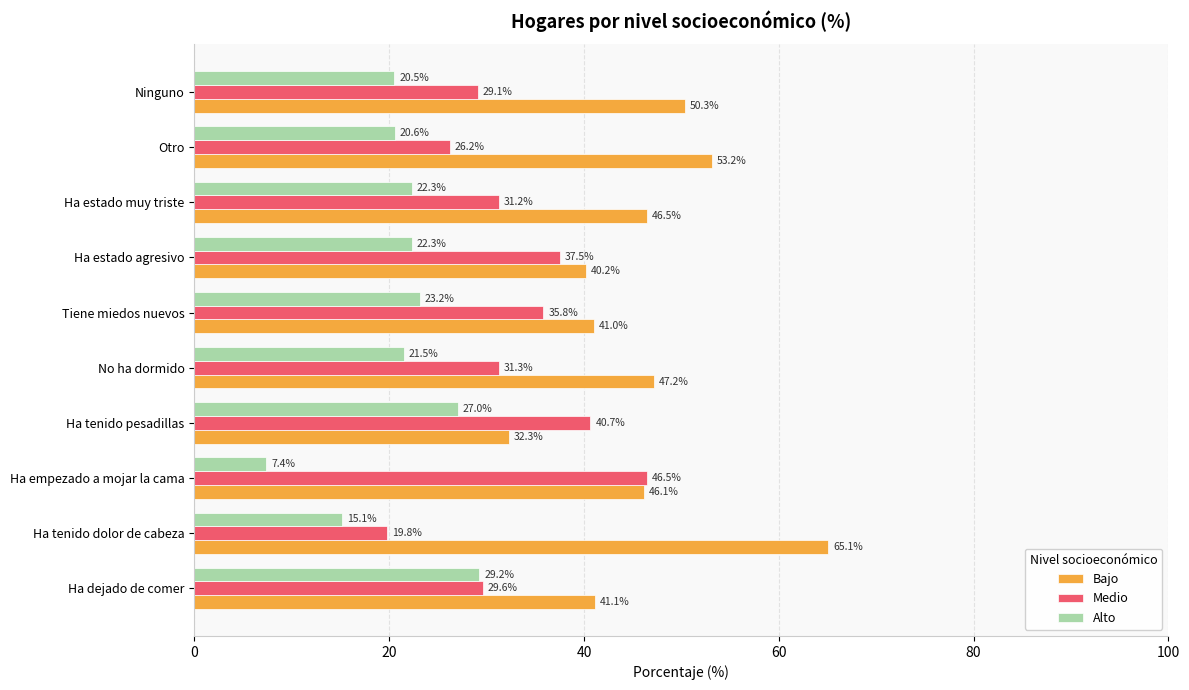

The Alto series shows 15.5 at Ha estado muy triste. True or false?

False